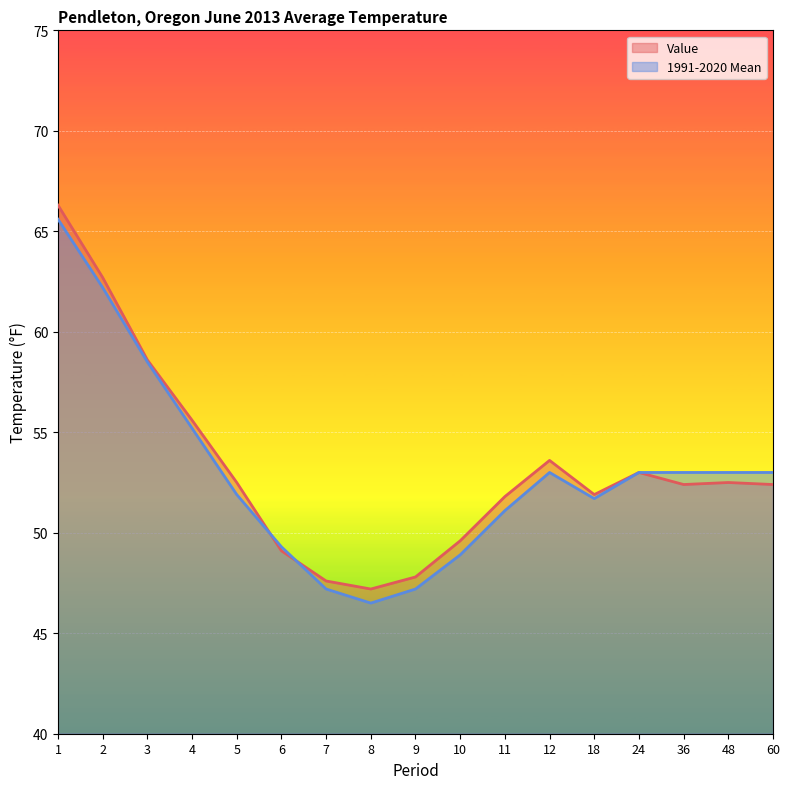

What is the value of the 1991-2020 Mean point at the 13th from the left?

51.7